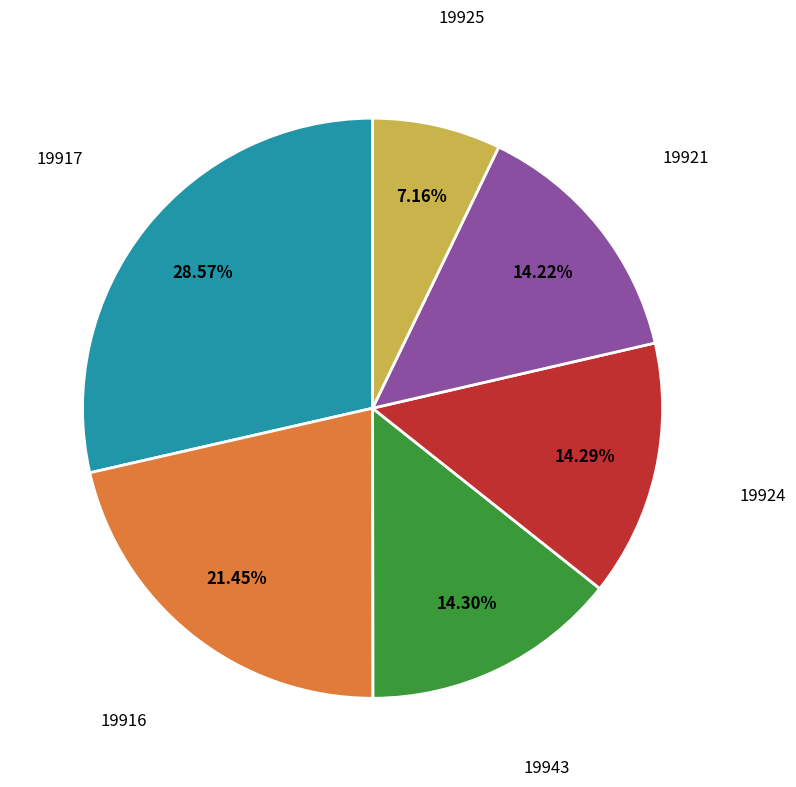

Is there a majority slice in this chart?

No